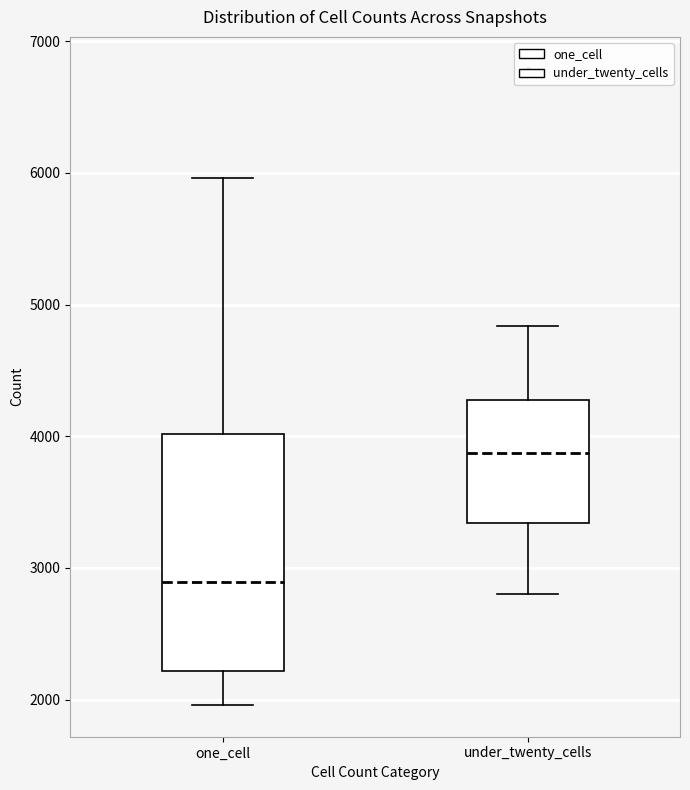

Which box is the tallest, from its lower edge to its upper edge?

one_cell